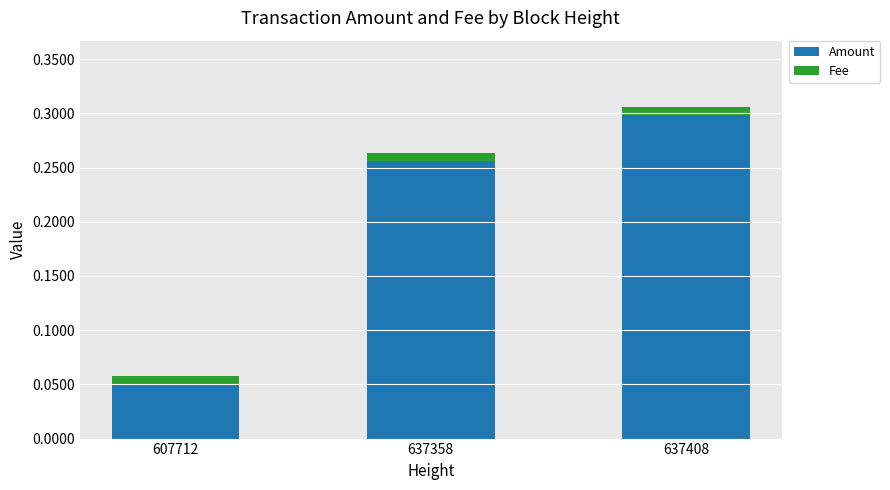

Is it true that Amount equals 0.3 at 637408?

True